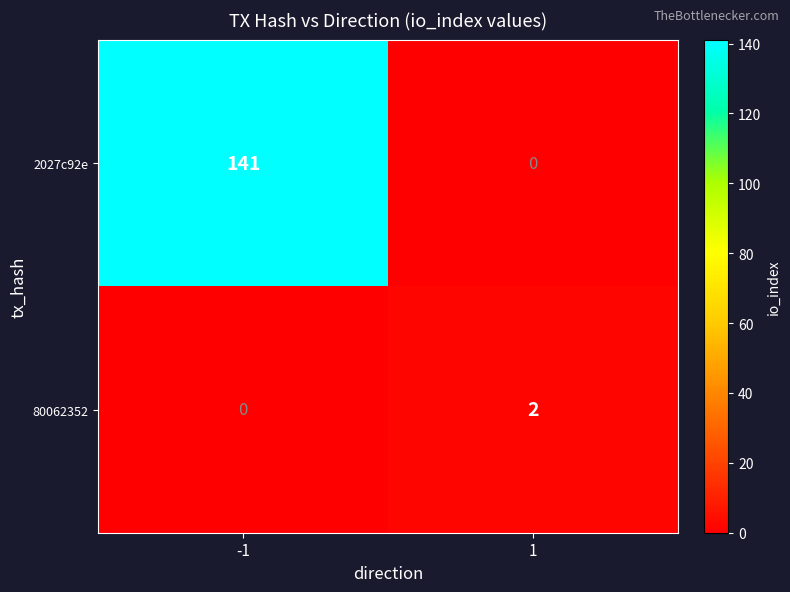

True or false: 2027c92e has a value of 0 at 1.

True